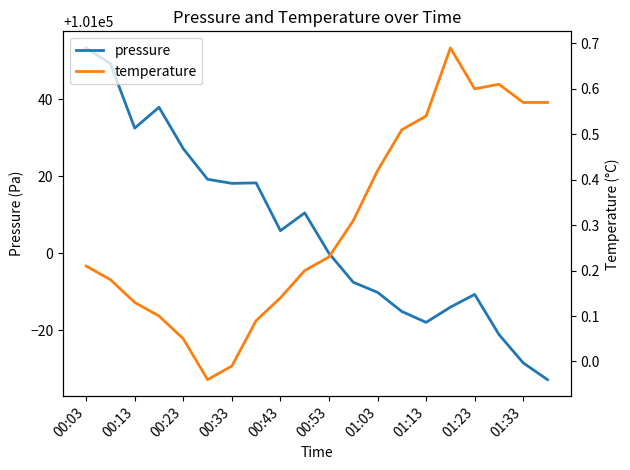

Rank the series by their average value, from lowest to highest.

temperature, pressure